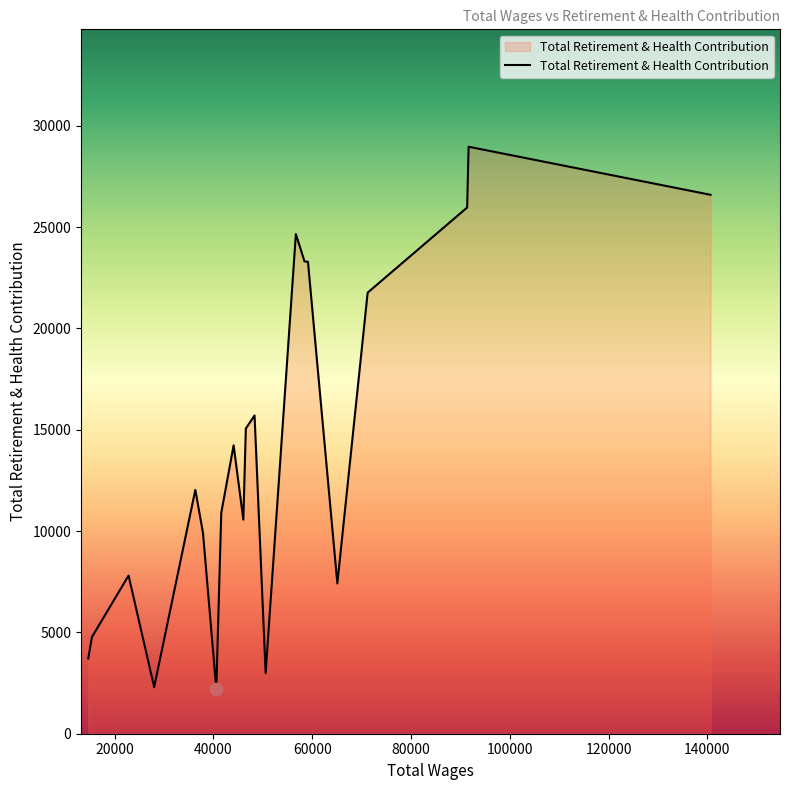

What is the difference between the maximum and minimum values?

26750